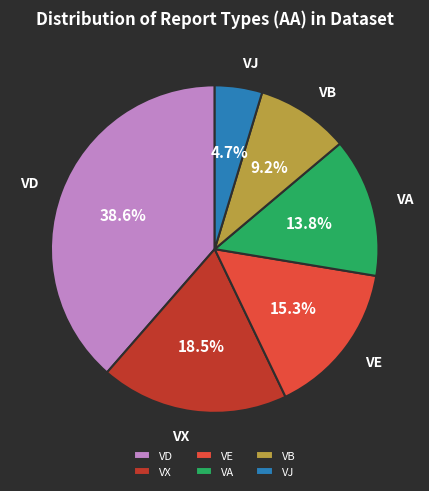

How many slices are in this pie chart?

6